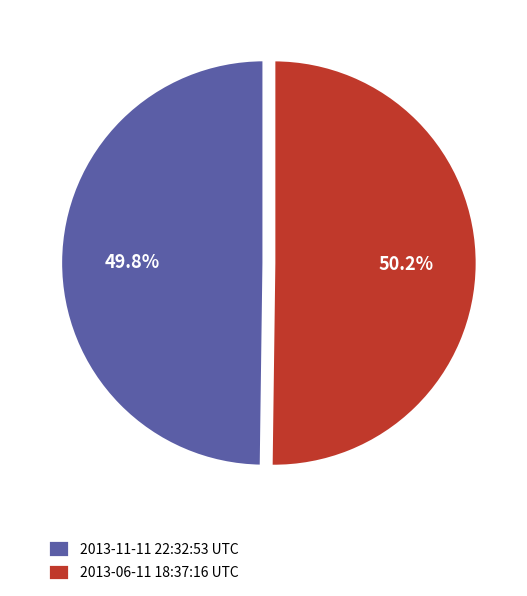

Do 2013-11-11 22:32:53 UTC and 2013-06-11 18:37:16 UTC together represent more than half of the pie?

Yes